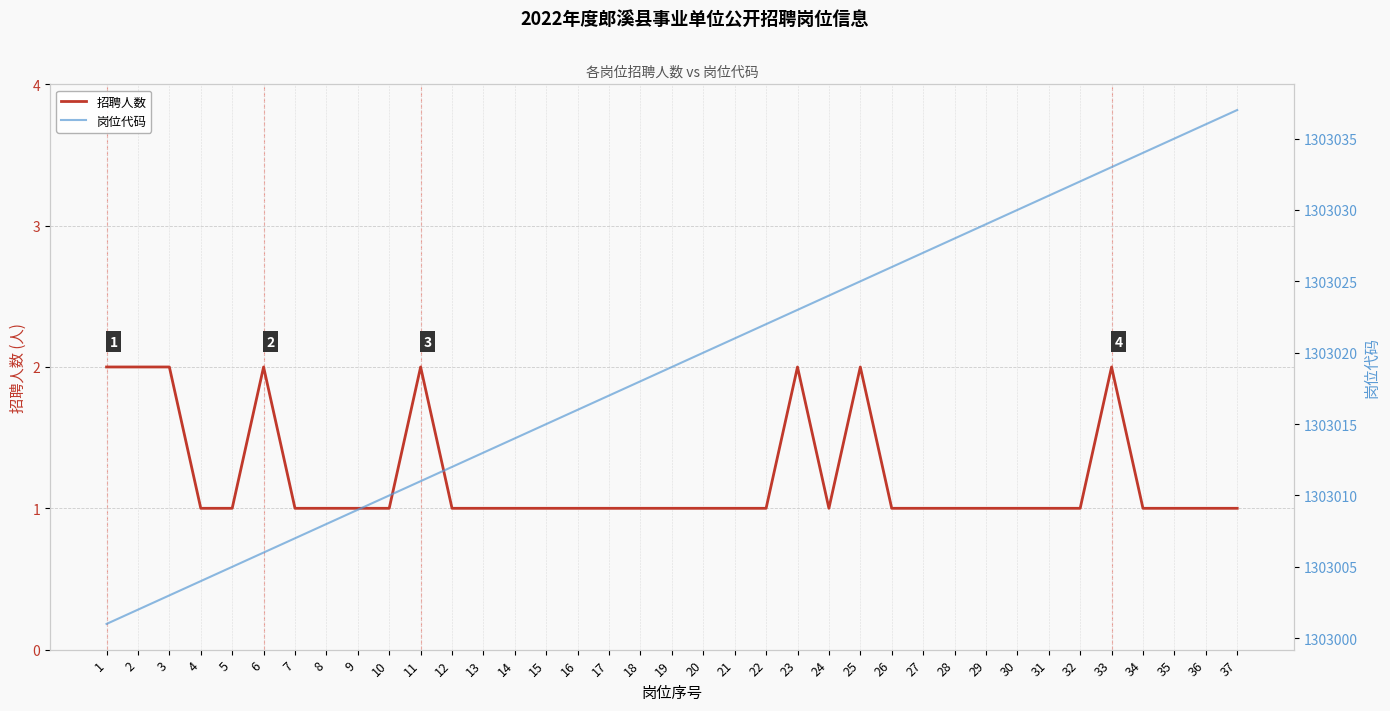

Does the chart display data point markers on the line(s)?

No